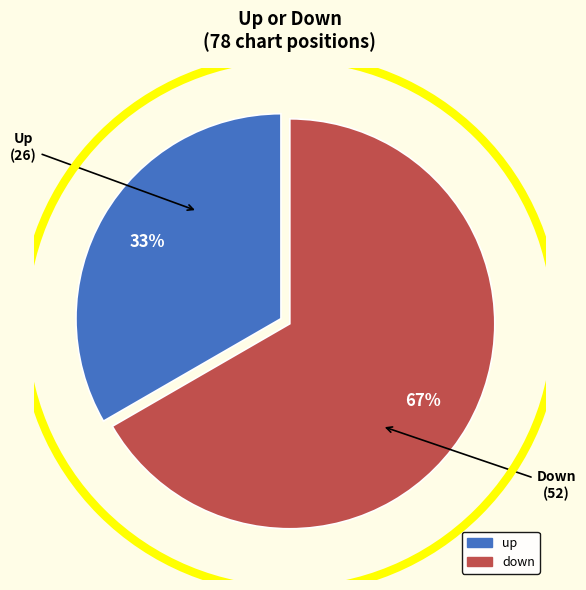

Approximately how many times larger is the value at down compared to up?

2.0